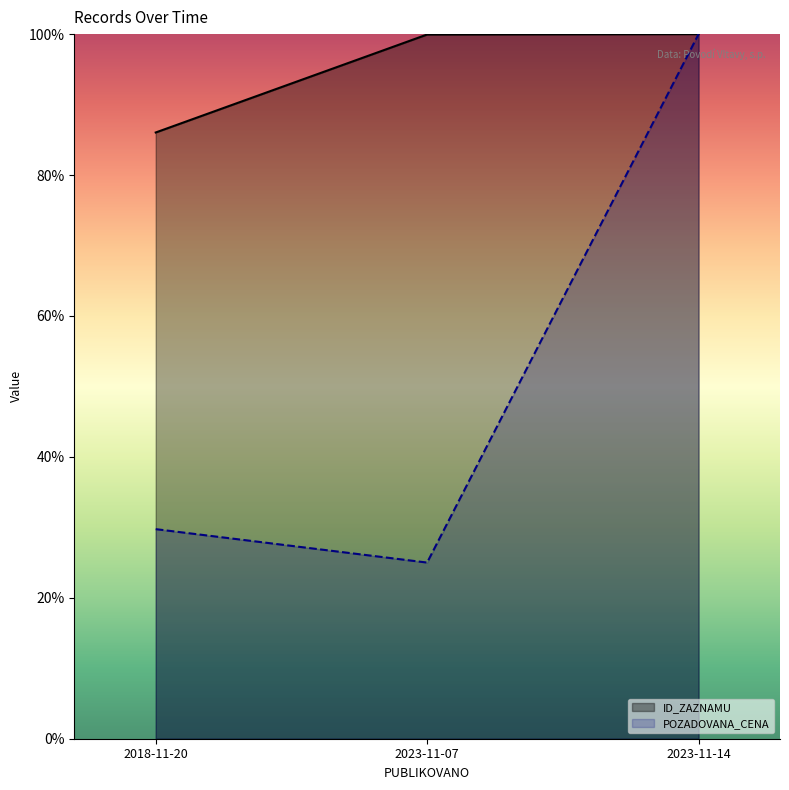

Reading left to right, transcribe all the data shown in this chart.

ID_ZAZNAMU: 86.0	99.9	100.0
POZADOVANA_CENA: 29.7	25.0	100.0